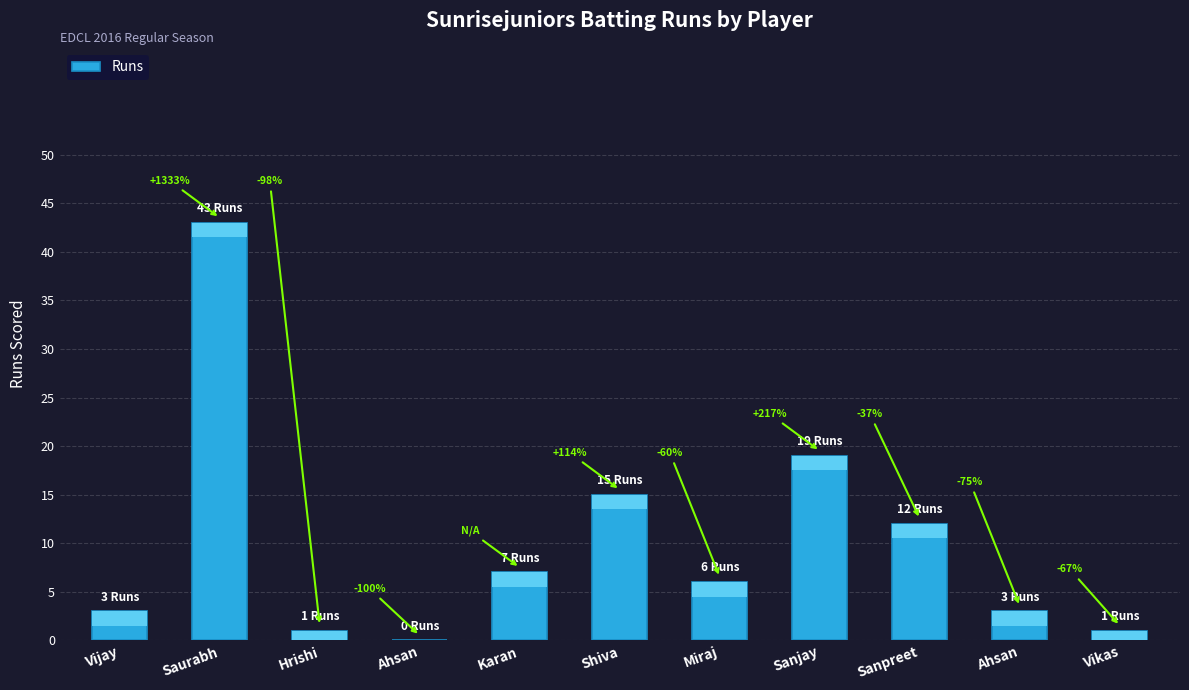

What is the label of the 7th bar from the right?

Karan